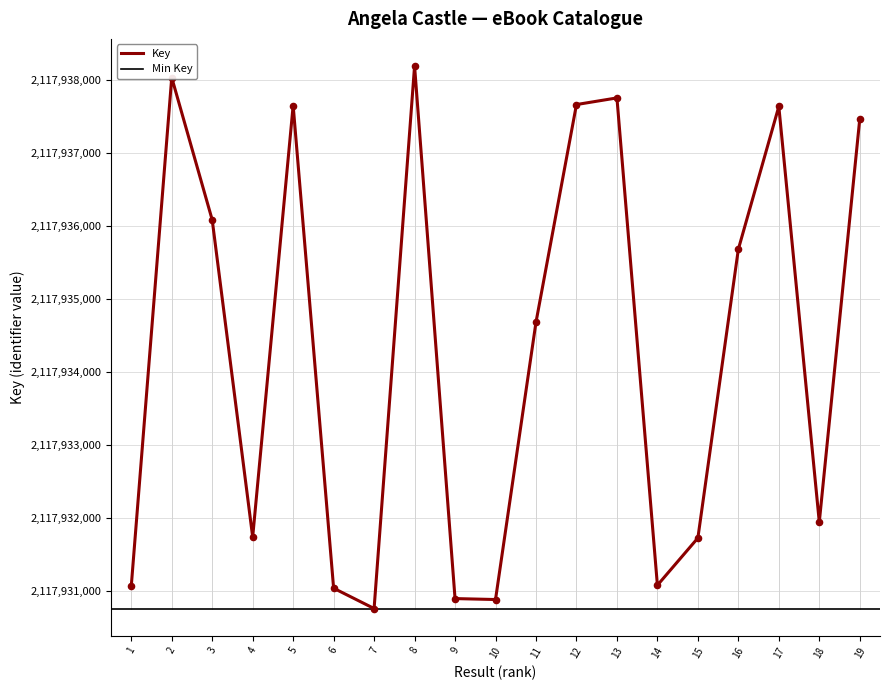

Approximately how many times larger is the value at 1 compared to 6?

1.0